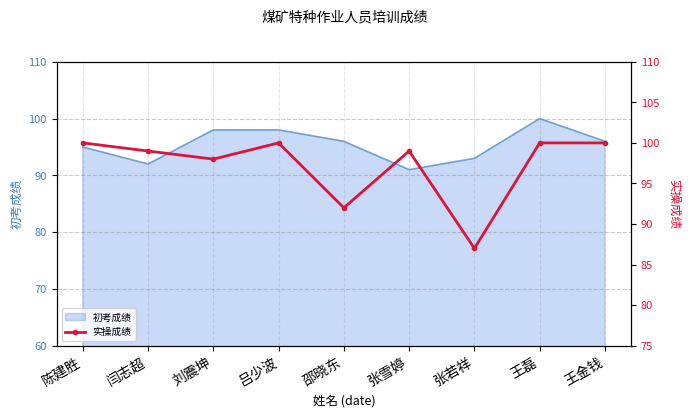

Reading left to right, extract all data points from this chart.

100	99	98	100	92	99	87	100	100